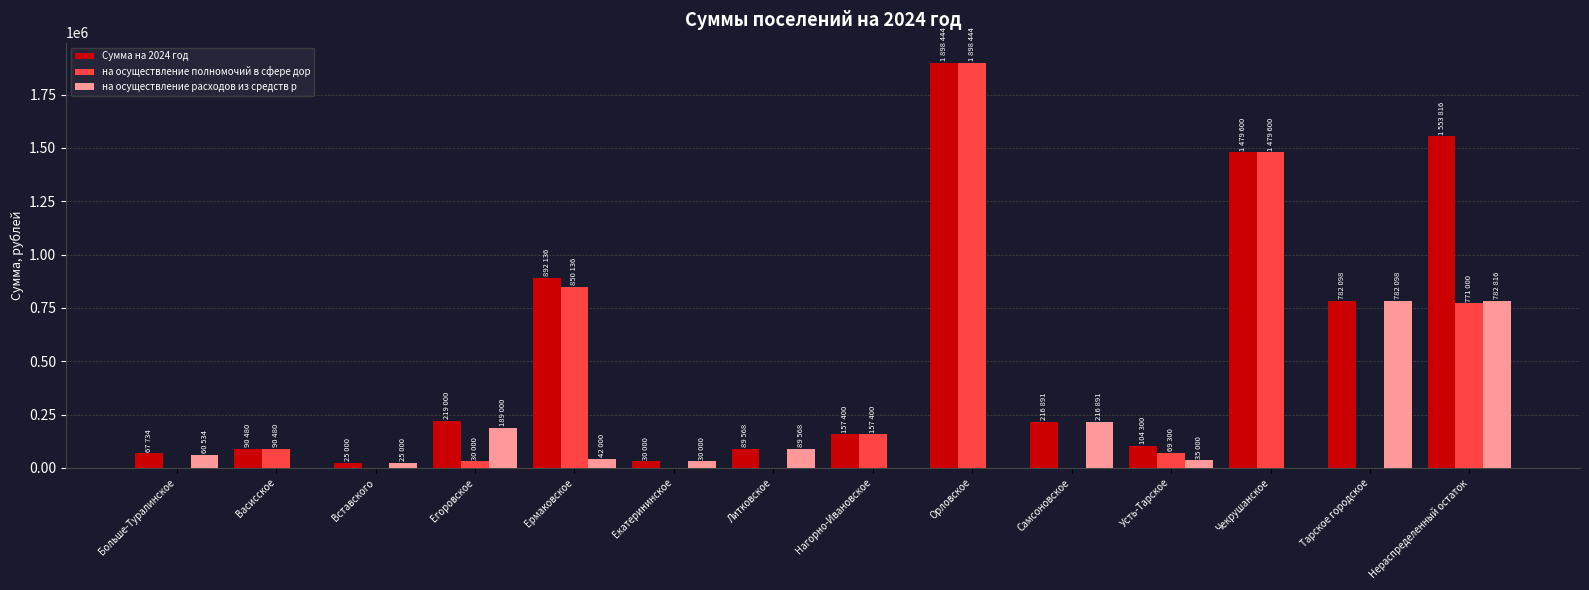

At which label is на осуществление полномочий в сфере дор closest to 949222?

Ермаковское